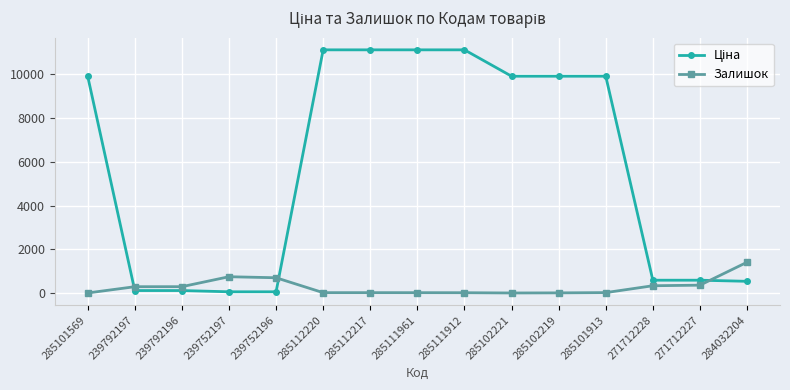

At how many categories does at least one series exceed 3047?

8